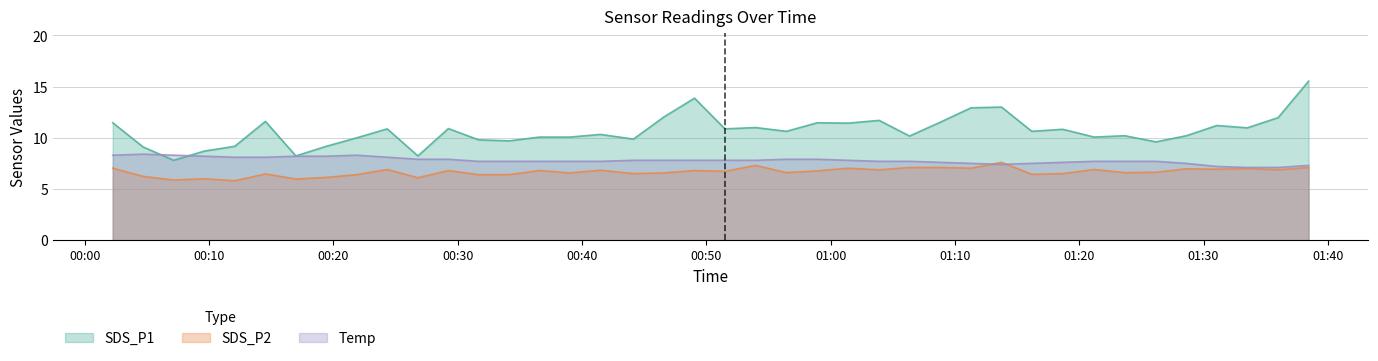

What is the difference between the maximum and minimum values in the SDS_P2 series?

1.8